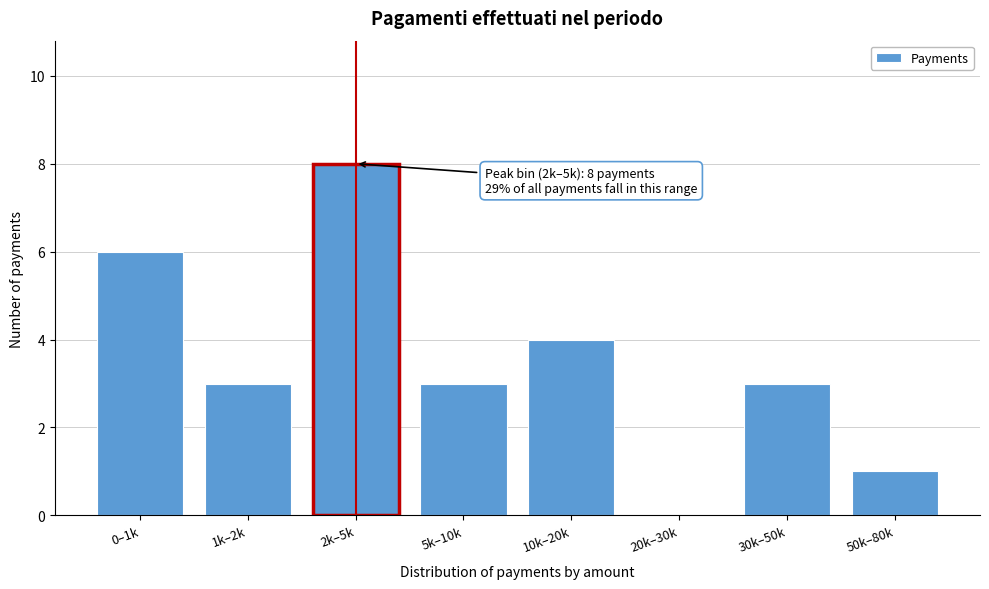

Reading left to right, transcribe all the data shown in this chart.

0–1k=6	1k–2k=3	2k–5k=8	5k–10k=3	10k–20k=4	20k–30k=0	30k–50k=3	50k–80k=1